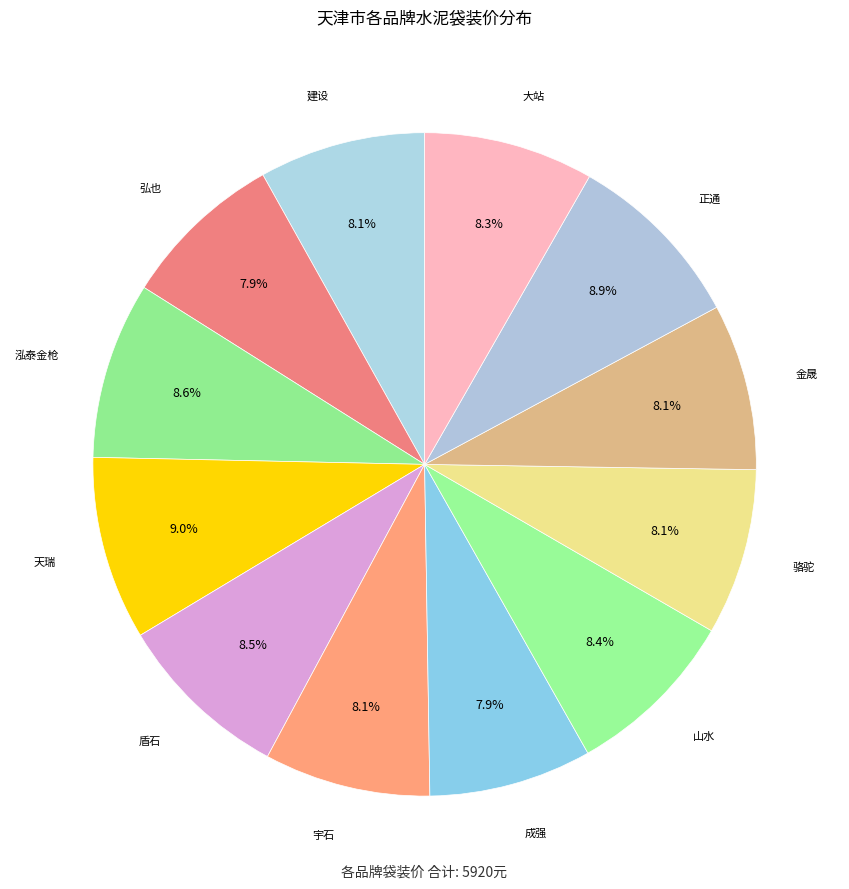

Does 建设 account for over 50% of the chart?

No